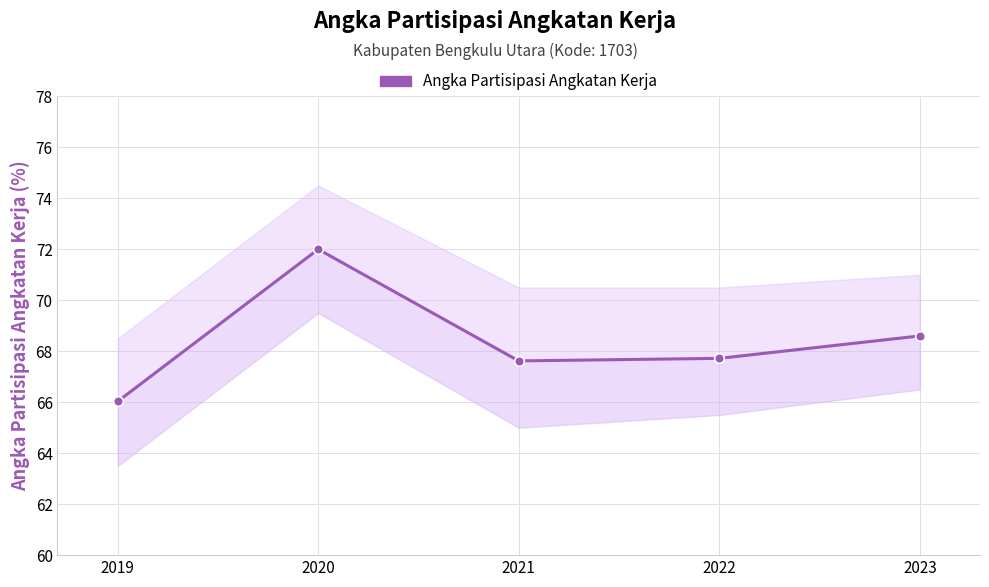

Reading left to right, what are all the values shown in this chart?

2019=66.0	2020=72.0	2021=67.6	2022=67.7	2023=68.6